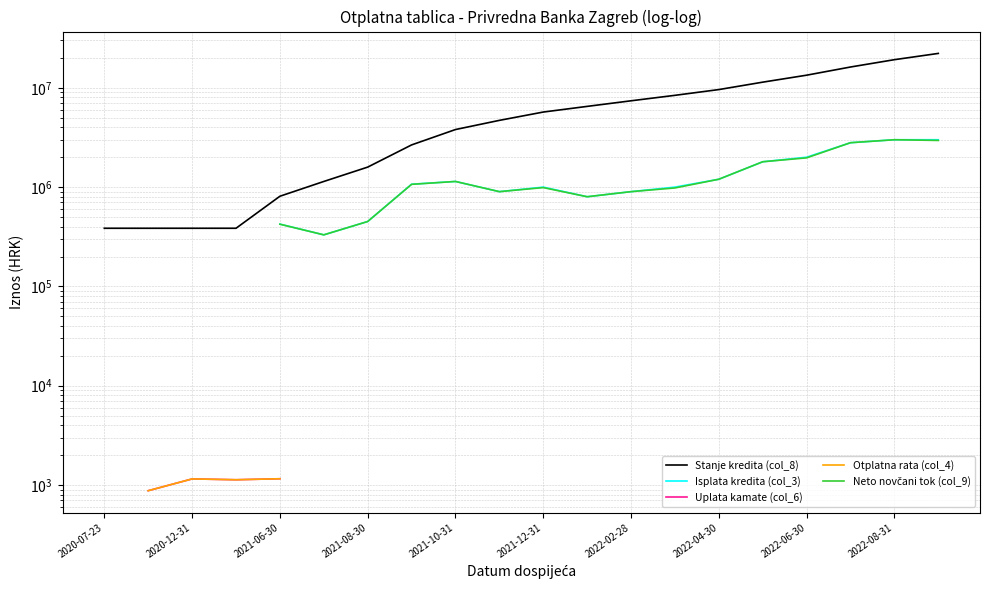

How many distinct data groups are displayed?

5